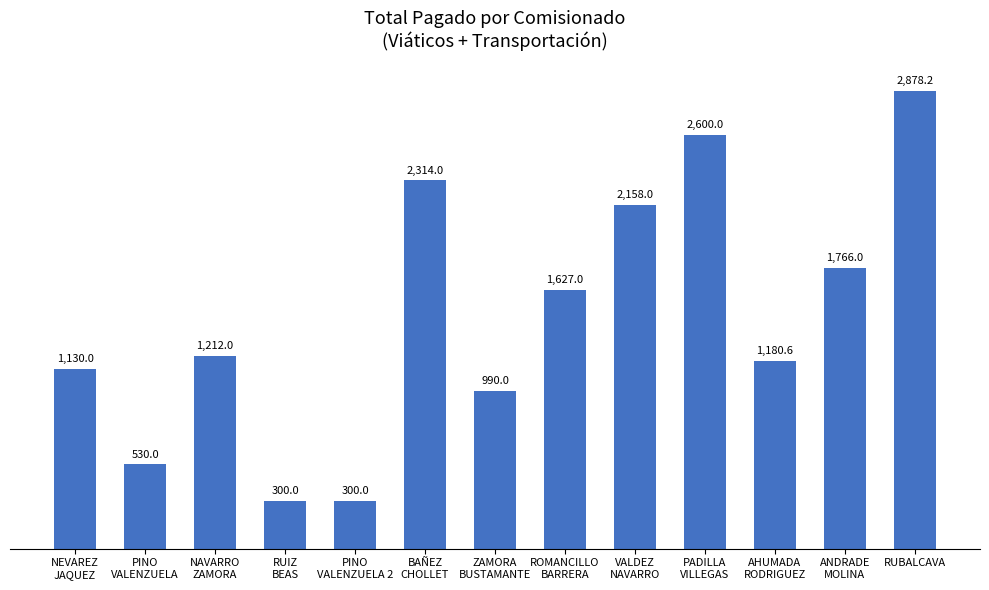

What is the difference between the values at RUIZ
BEAS and RUBALCAVA?

2578.2